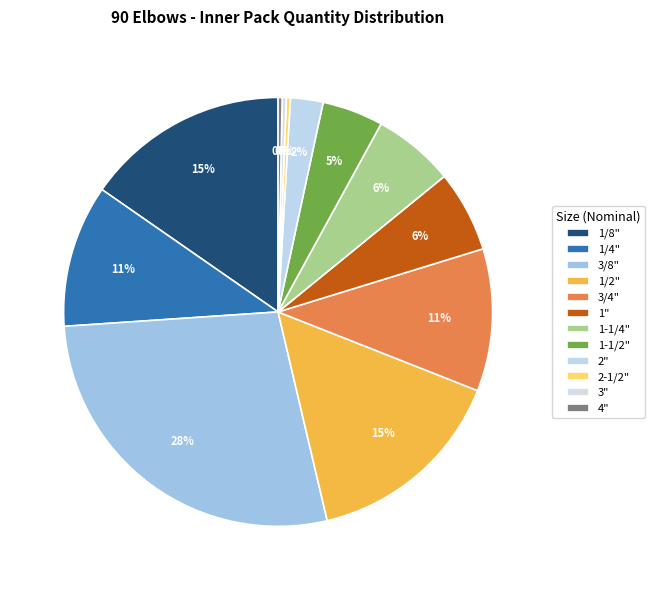

To the nearest percent, what portion does 1/8" represent?

15%